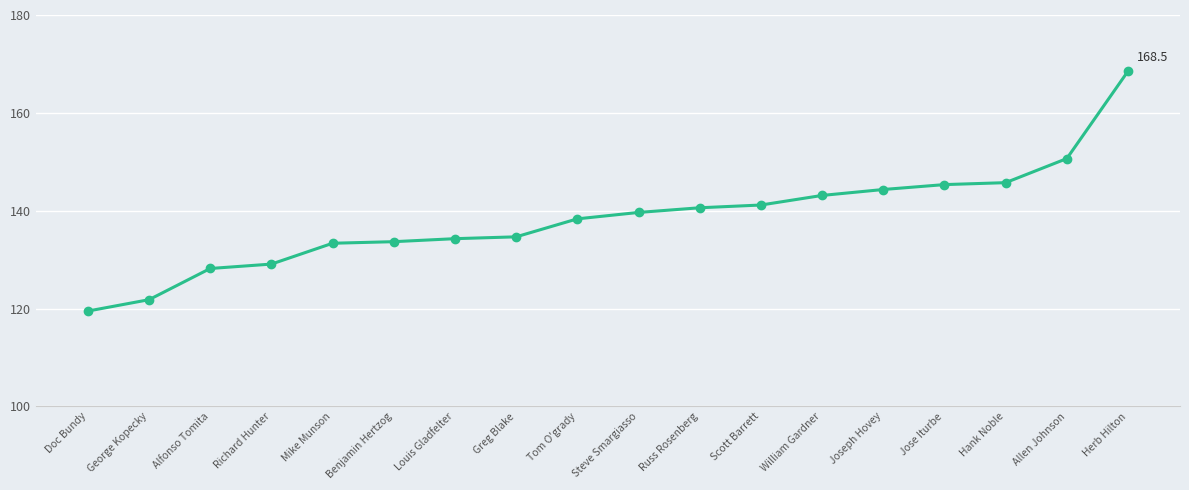

At which label is the value closest to 143?

William Gardner